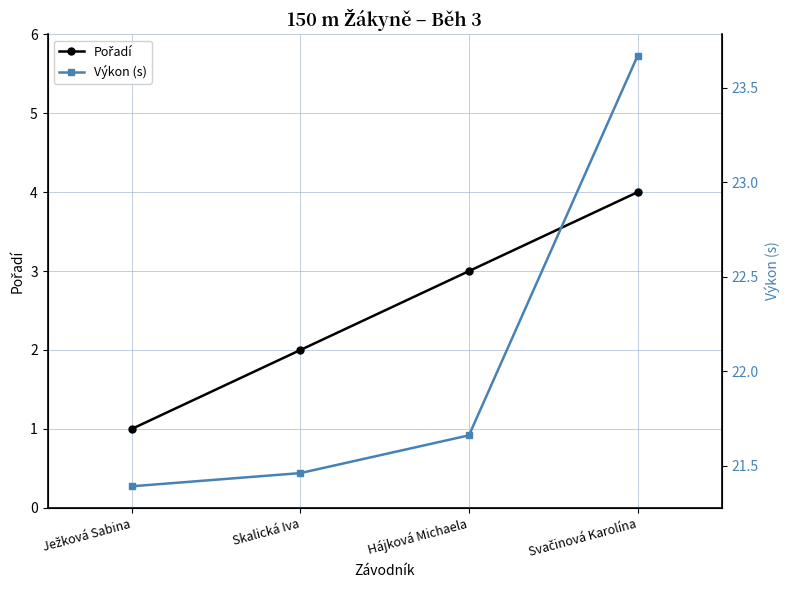

True or false: Pořadí and Výkon (s) cross at least once.

False